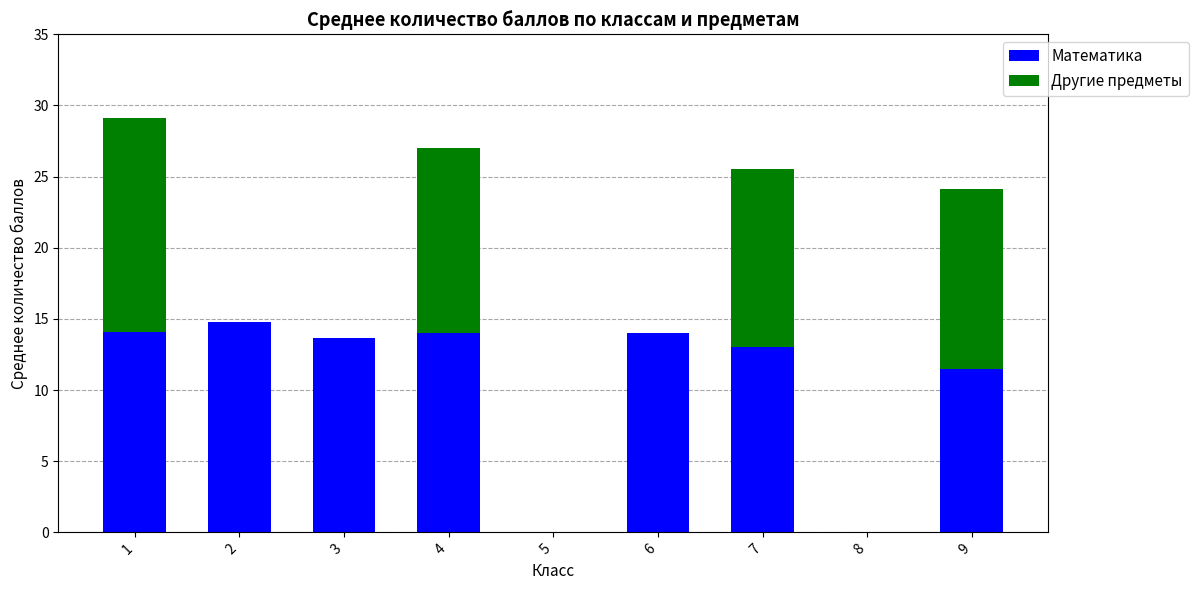

What is the highest value of the Математика series?

14.8